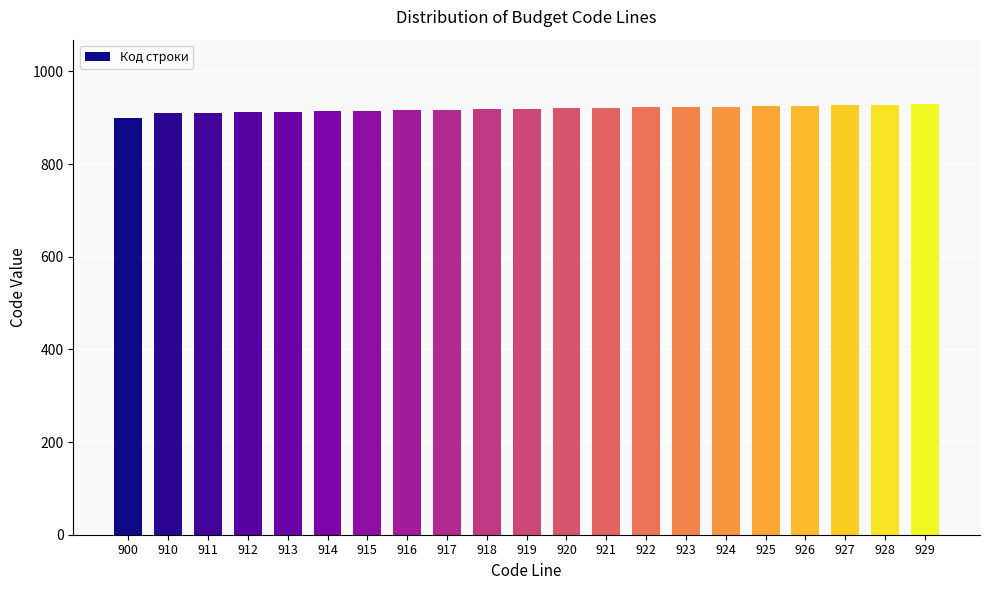

The value at 927 is 927. True or false?

True